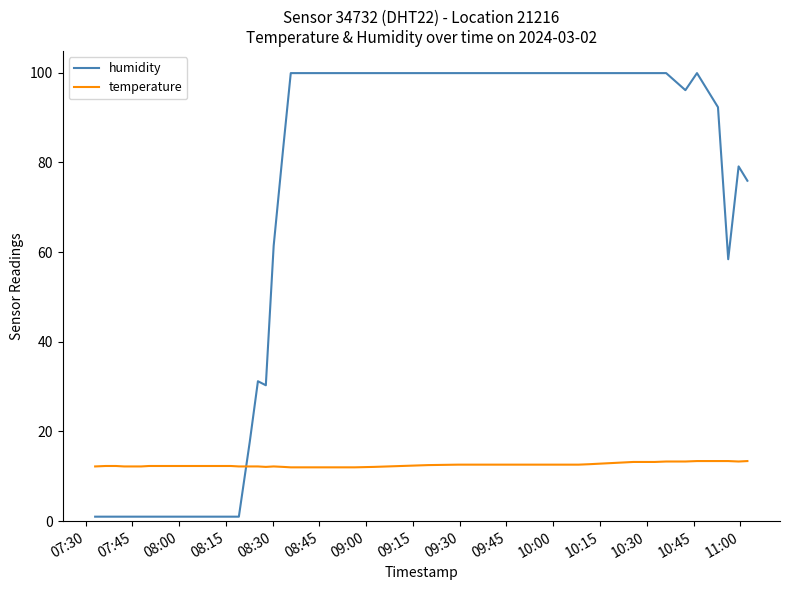

What is the difference between the maximum and minimum values in the humidity series?

98.9